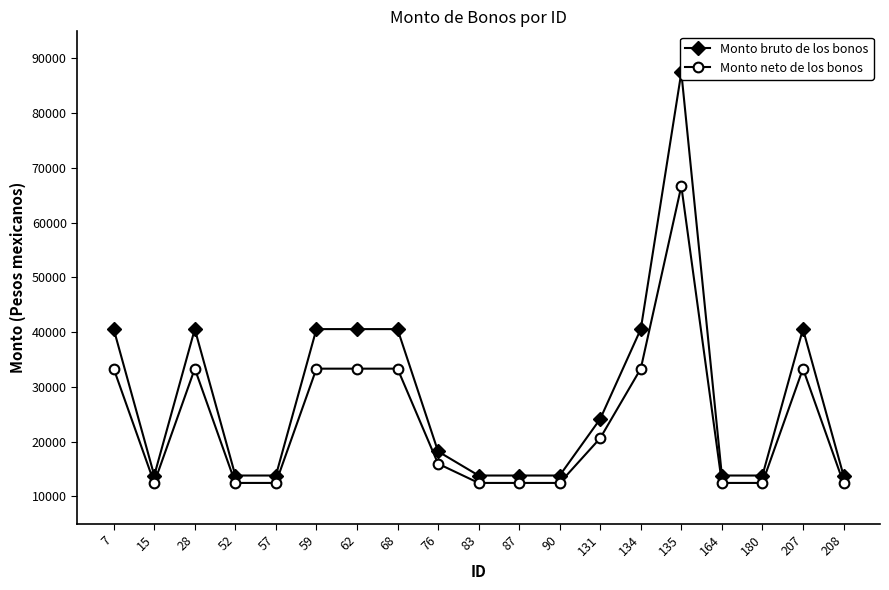

How many interior local valleys does the Monto neto de los bonos series have?

1